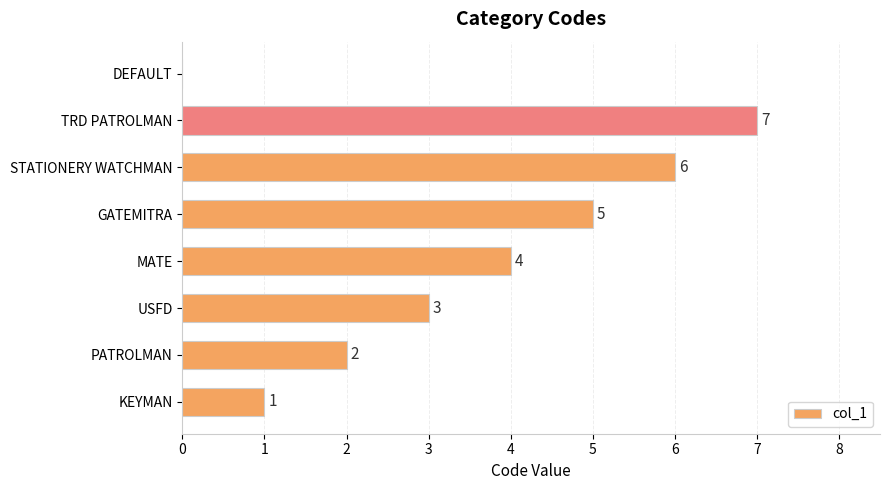

Which has a higher value, GATEMITRA or USFD?

GATEMITRA